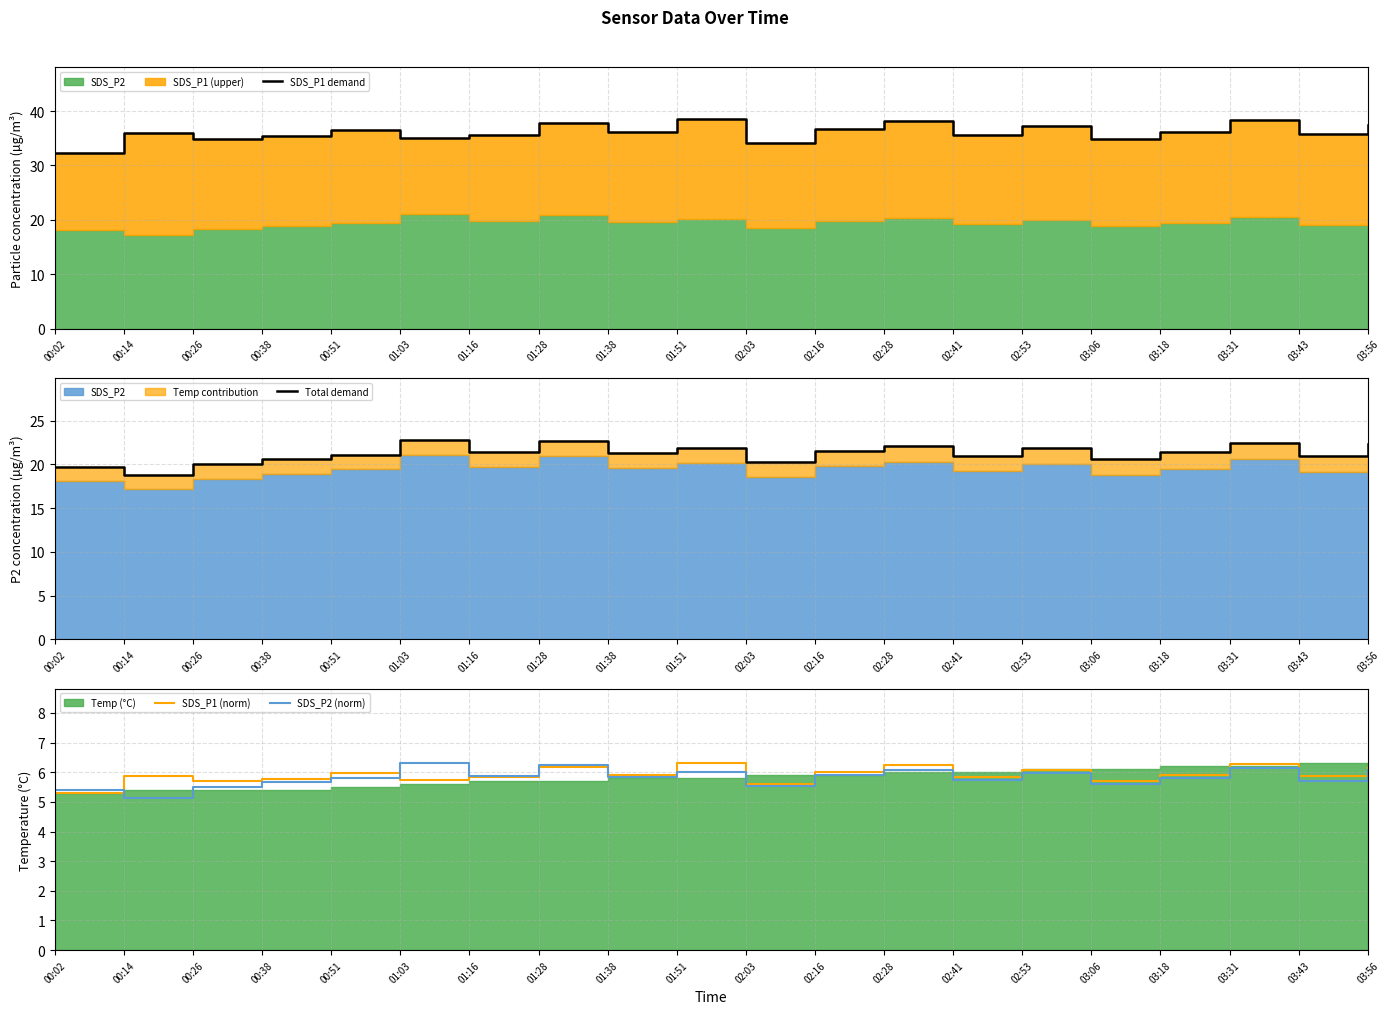

At which category does SDS_P1 (norm) reach its first local valley?

00:26